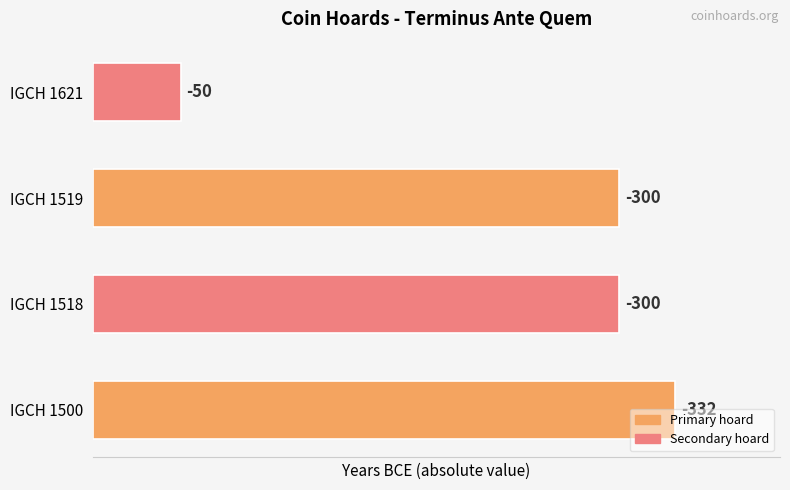

How many bars are there in total?

4